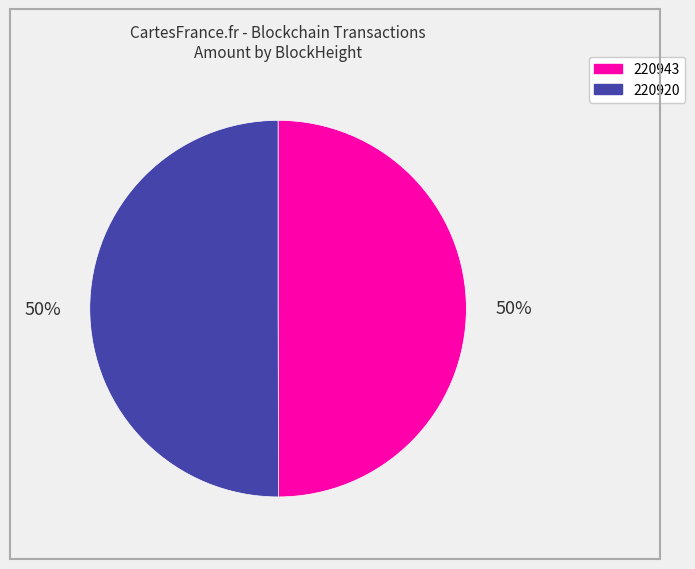

Count the number of slices in the pie.

2